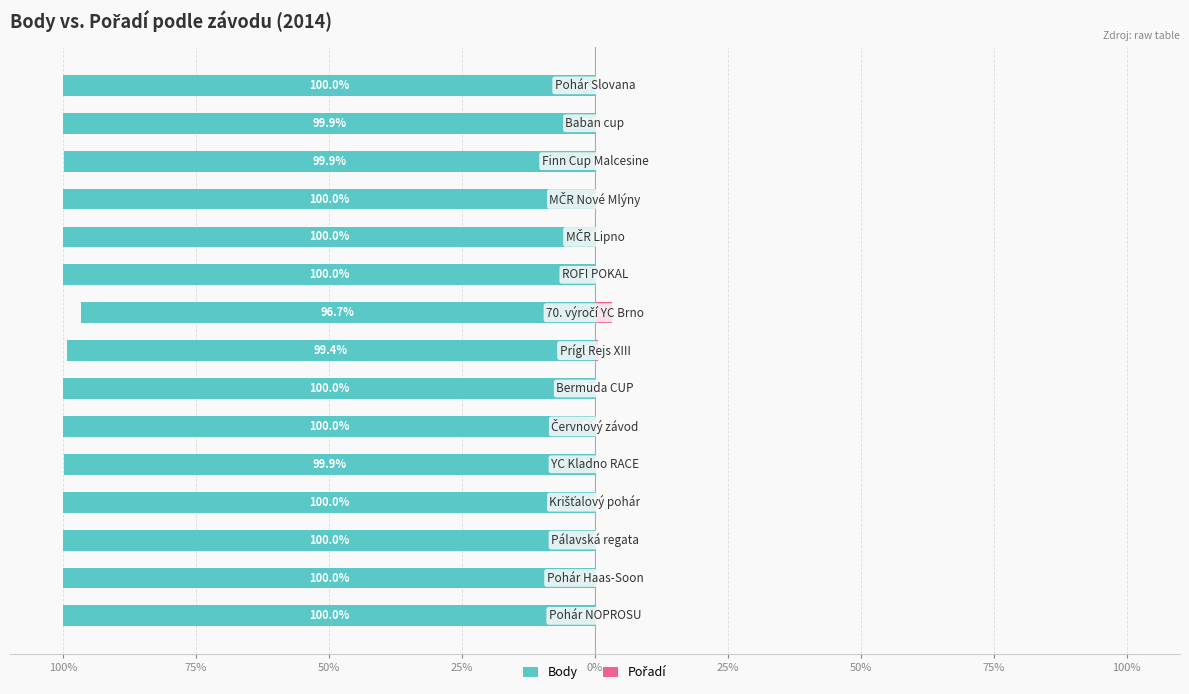

Does the chart contain stacked bars?

No